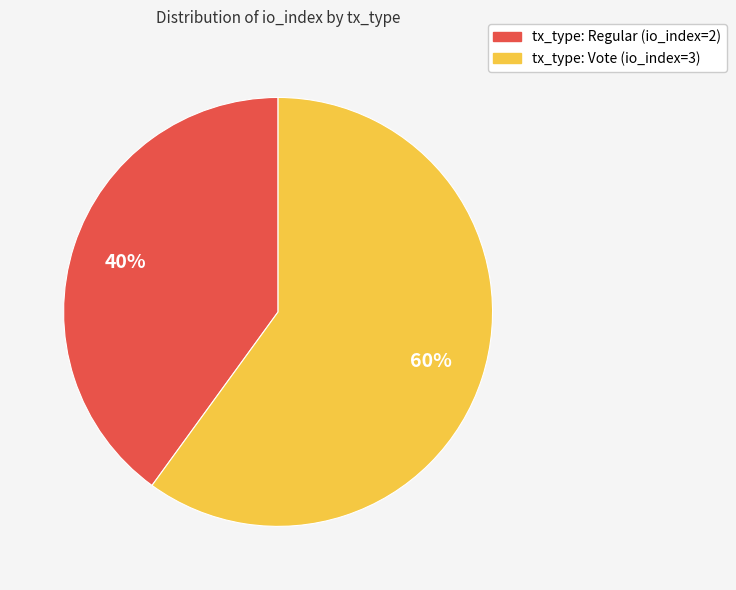

Which category has the smallest portion of the pie?

tx_type: Regular (io_index=2)